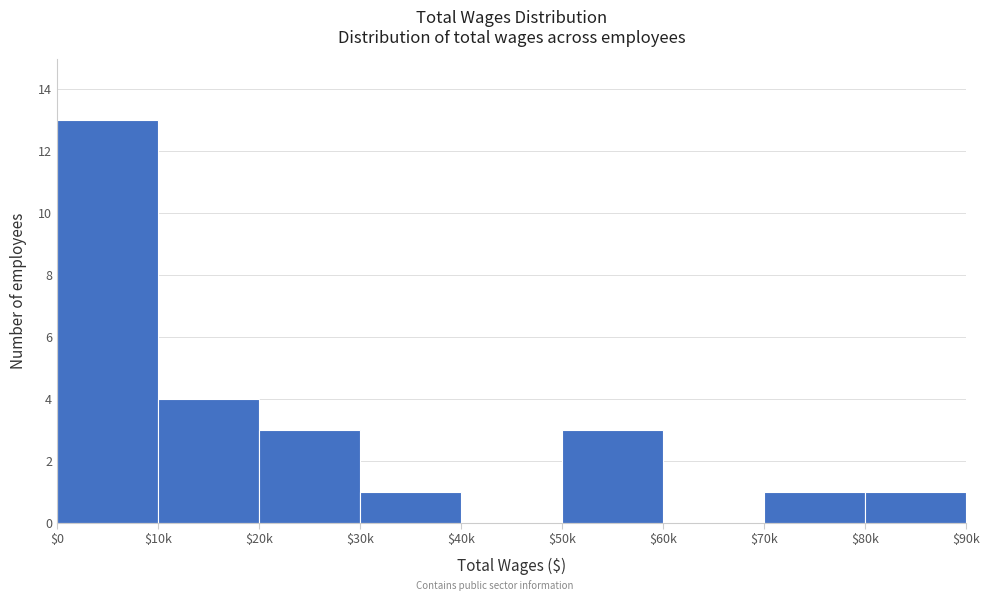

What is the maximum value shown in the chart?

13